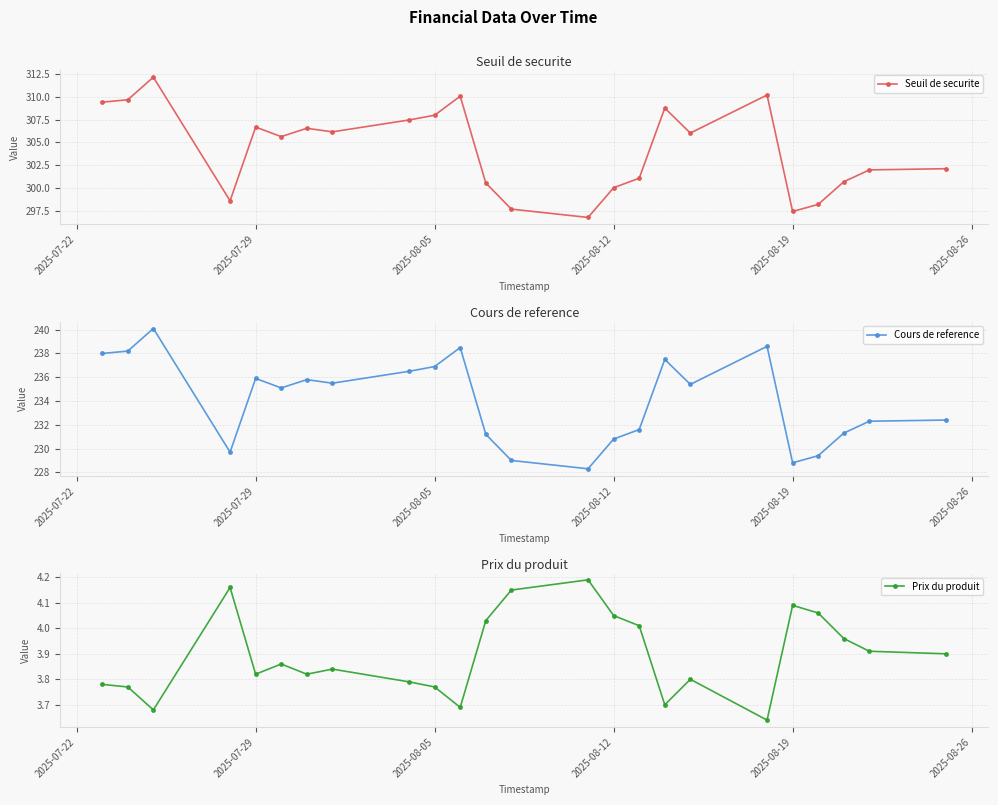

What is the minimum value for Cours de reference?

228.3